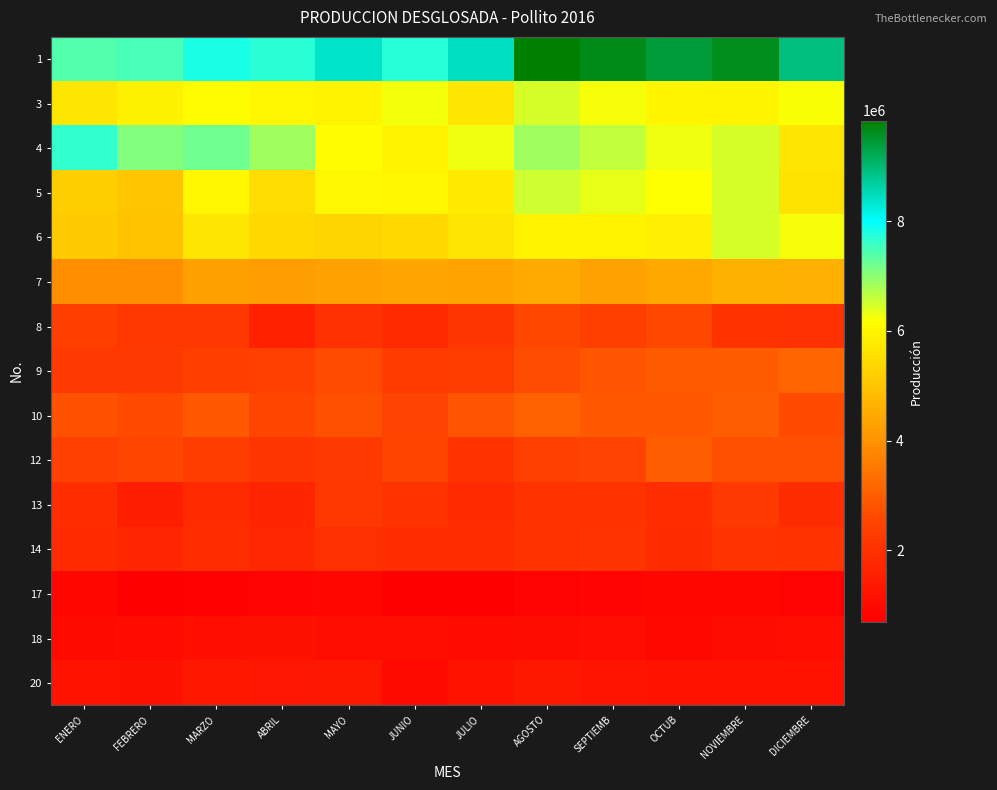

Which series has the largest total across all categories?

1